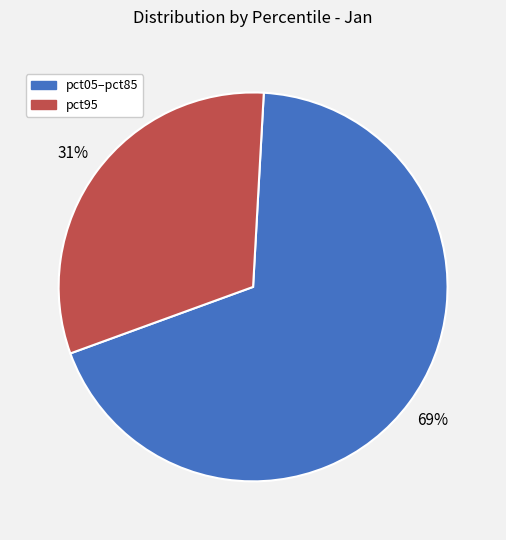

Count the number of slices in the pie.

2